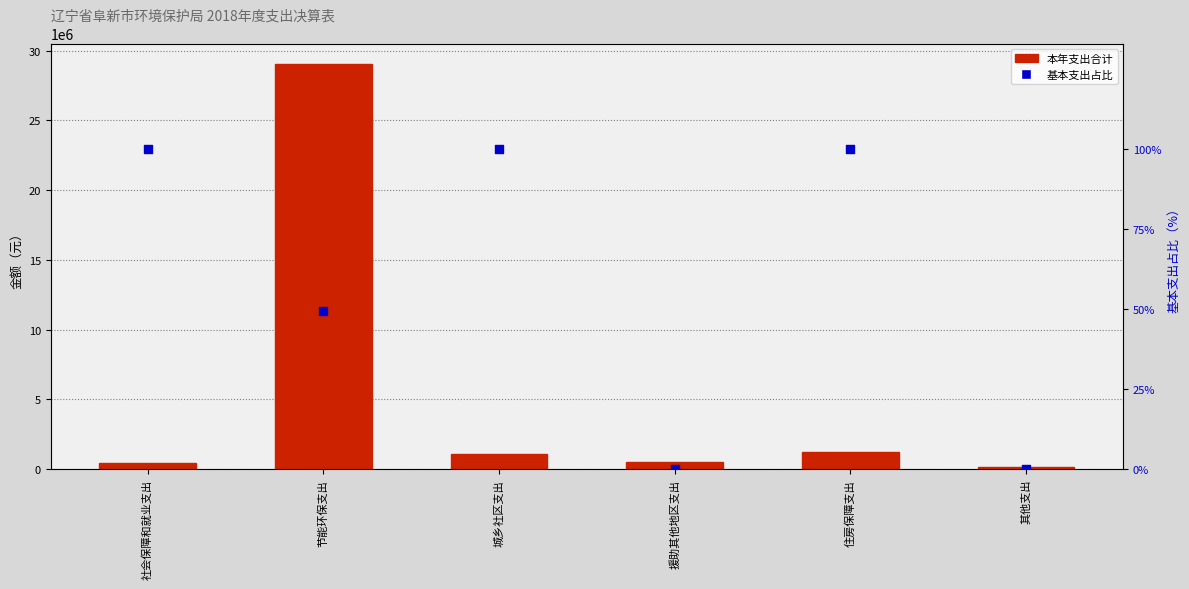

Which series has the largest Y range (max minus min)?

本年支出合计